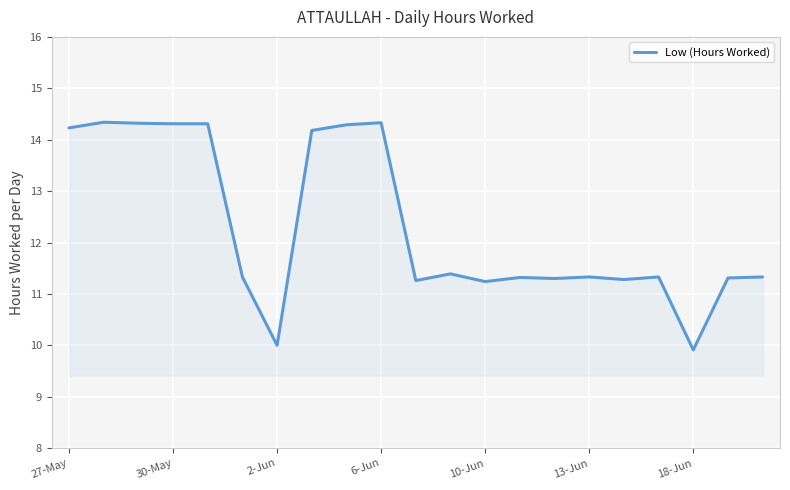

What is the difference between the maximum and minimum values?

4.4